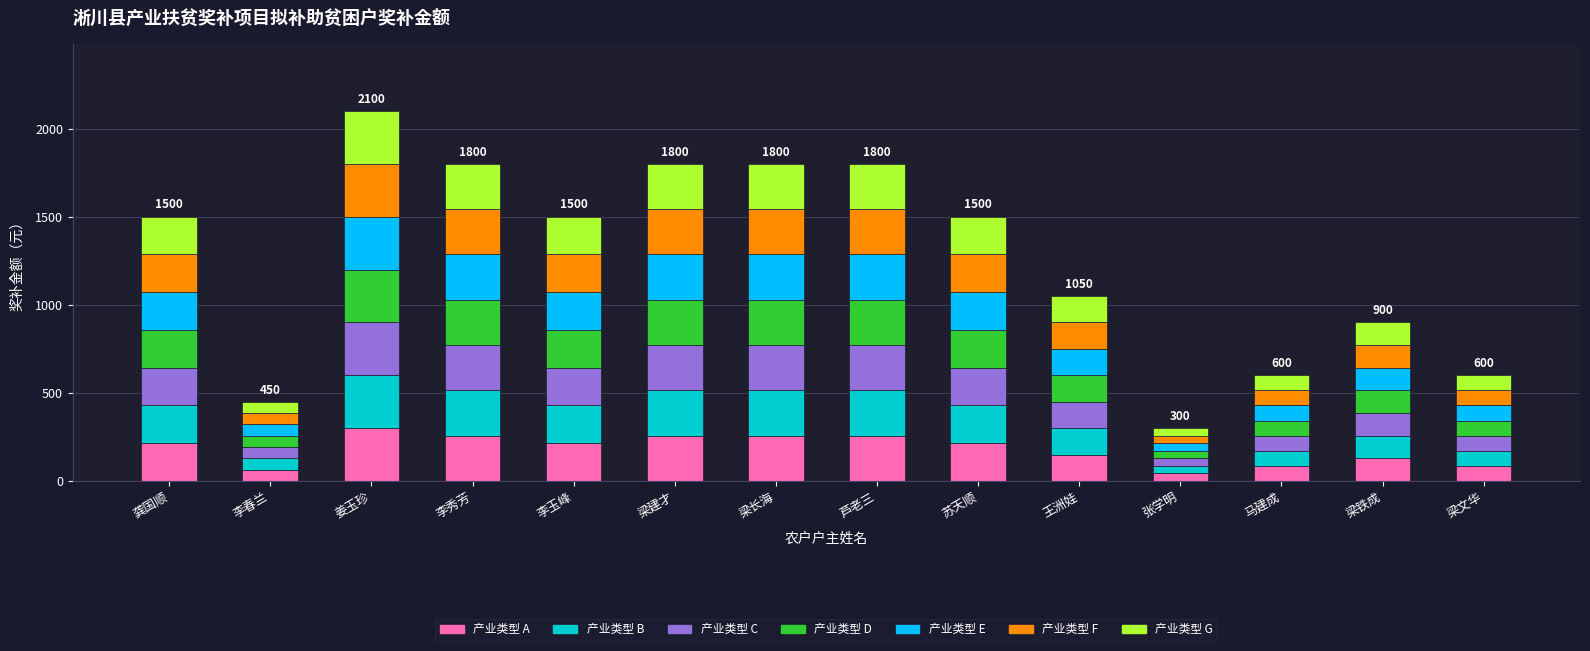

What is the total value across all series at 姜玉珍?

2100.0